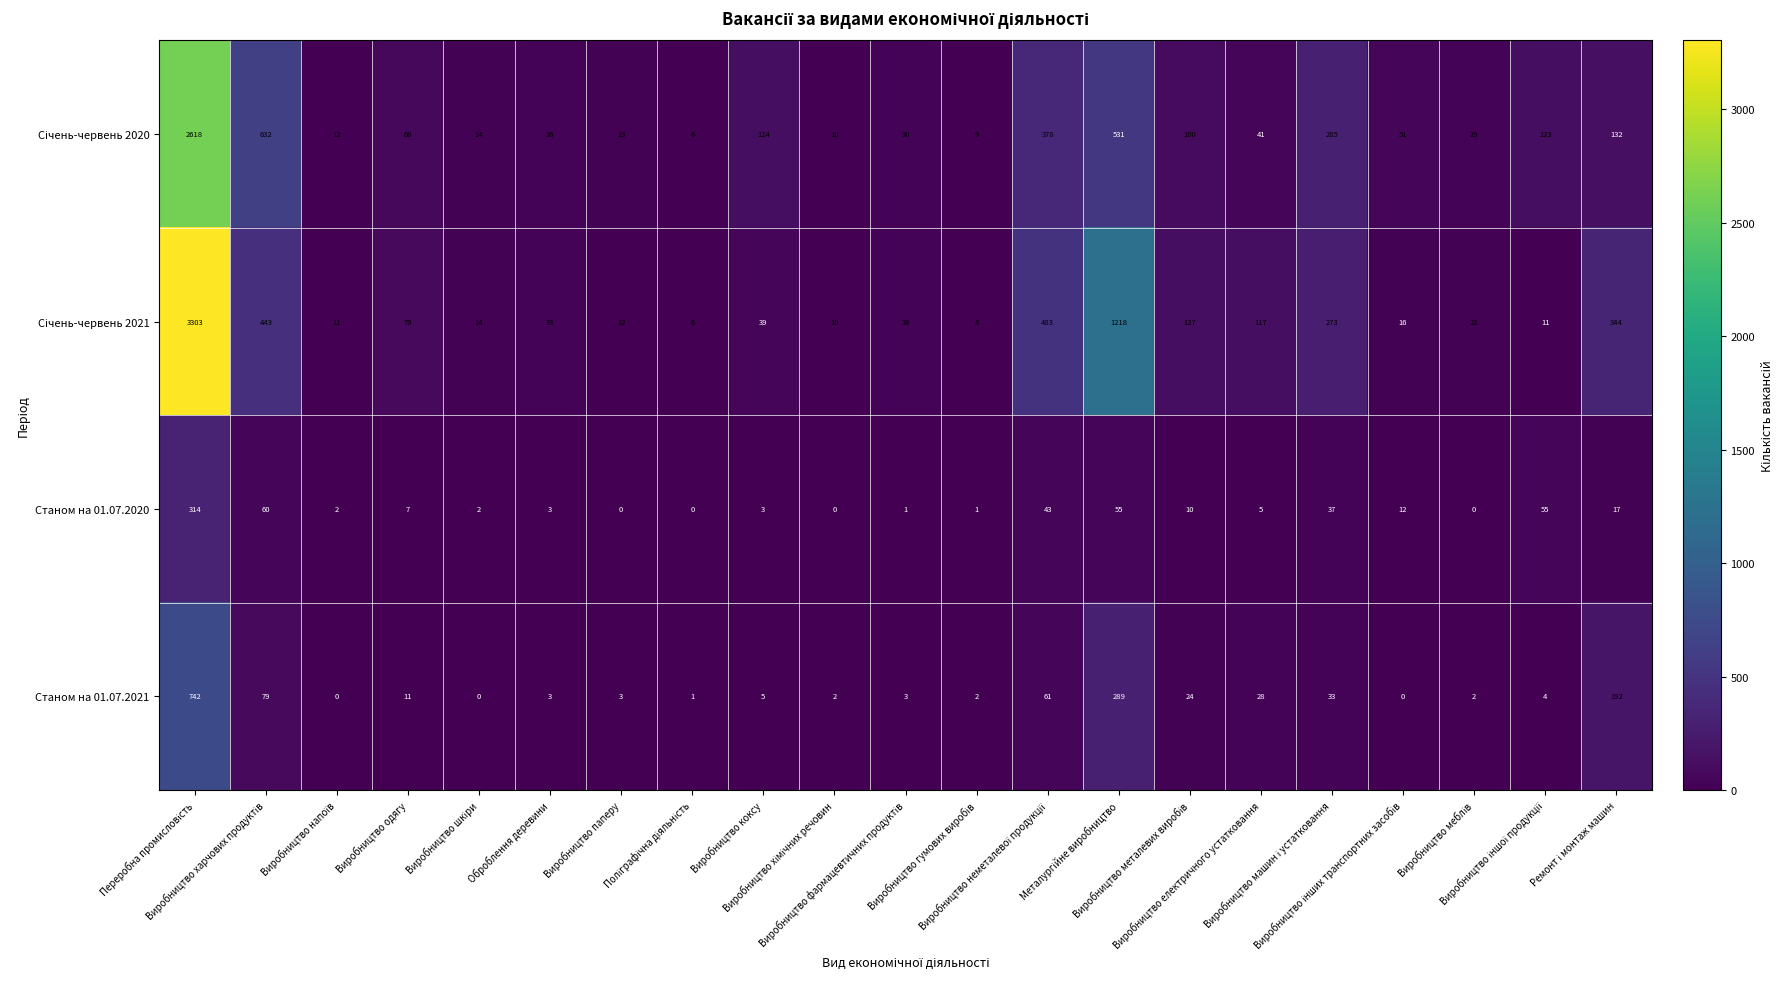

Count the number of categories in the chart.

21